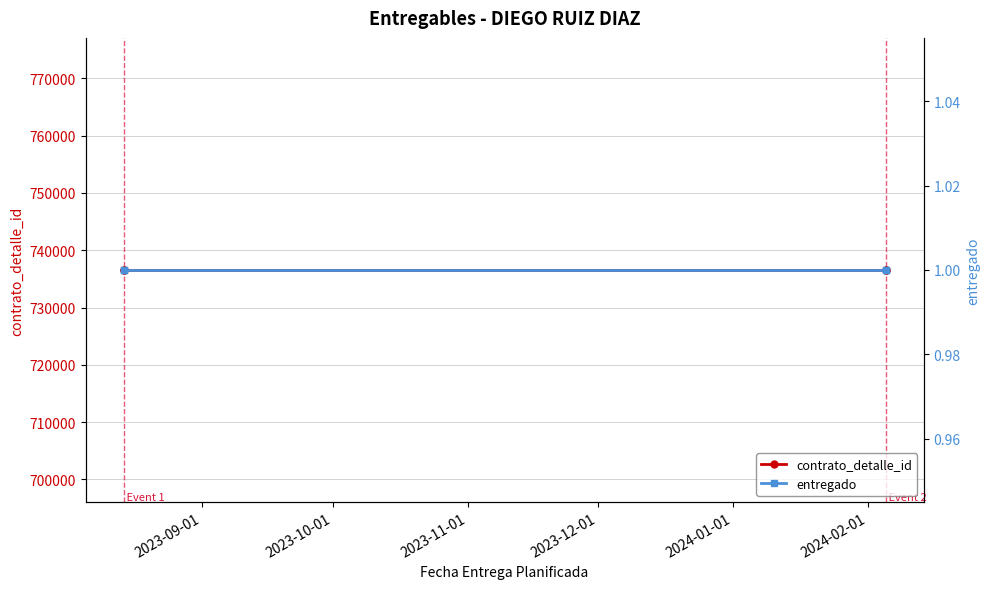

The value of entregado at 2023-12-01 is 1. True or false?

True